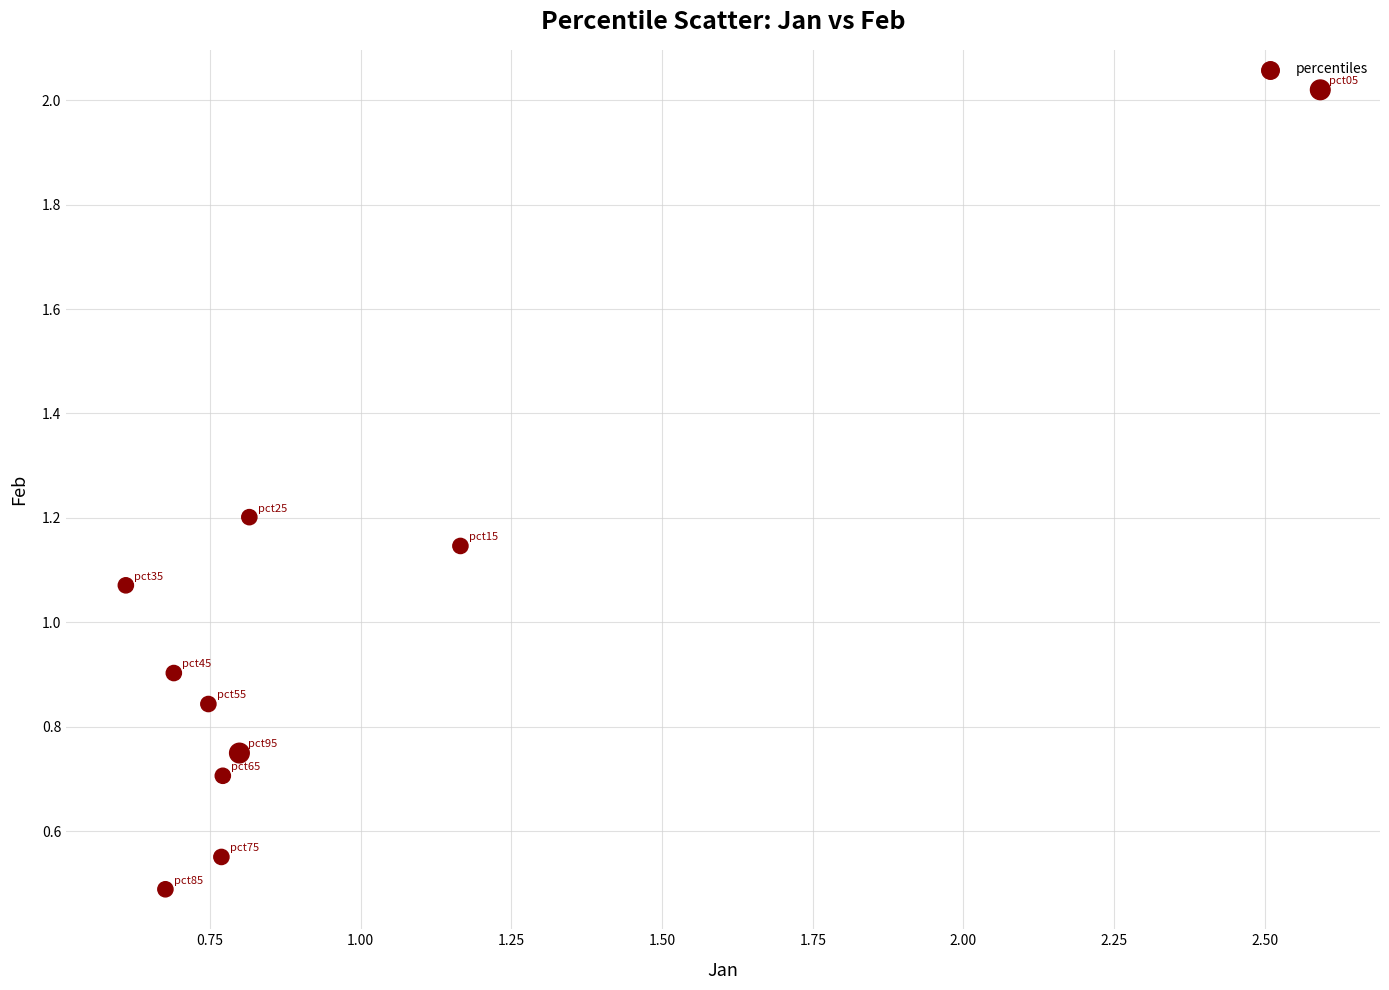

What is the average Y value?

1.0